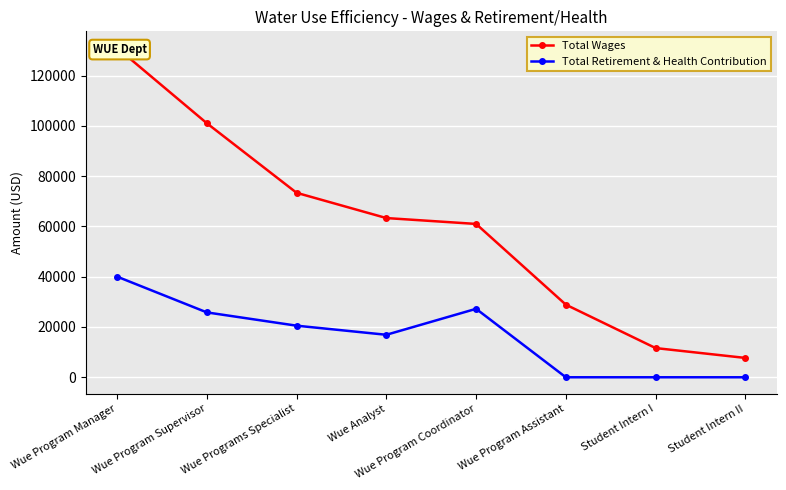

What is the label of the 3rd point from the left?

Wue Programs Specialist